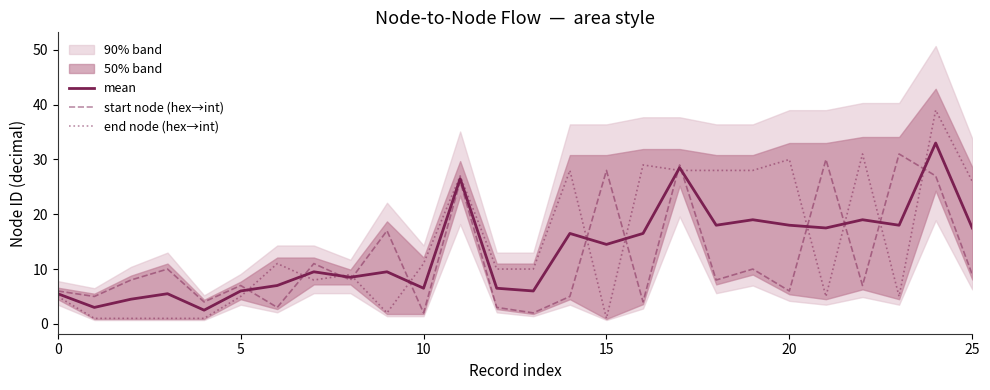

How many data points in mean are less than 14?

13